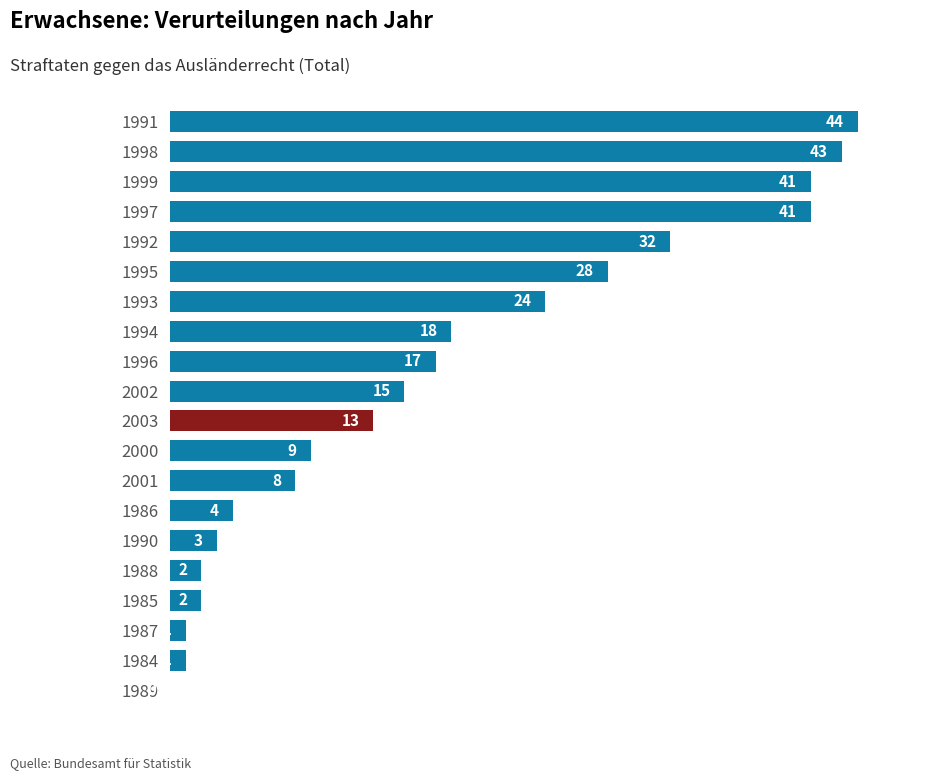

Which category has the highest value across all series?

1991